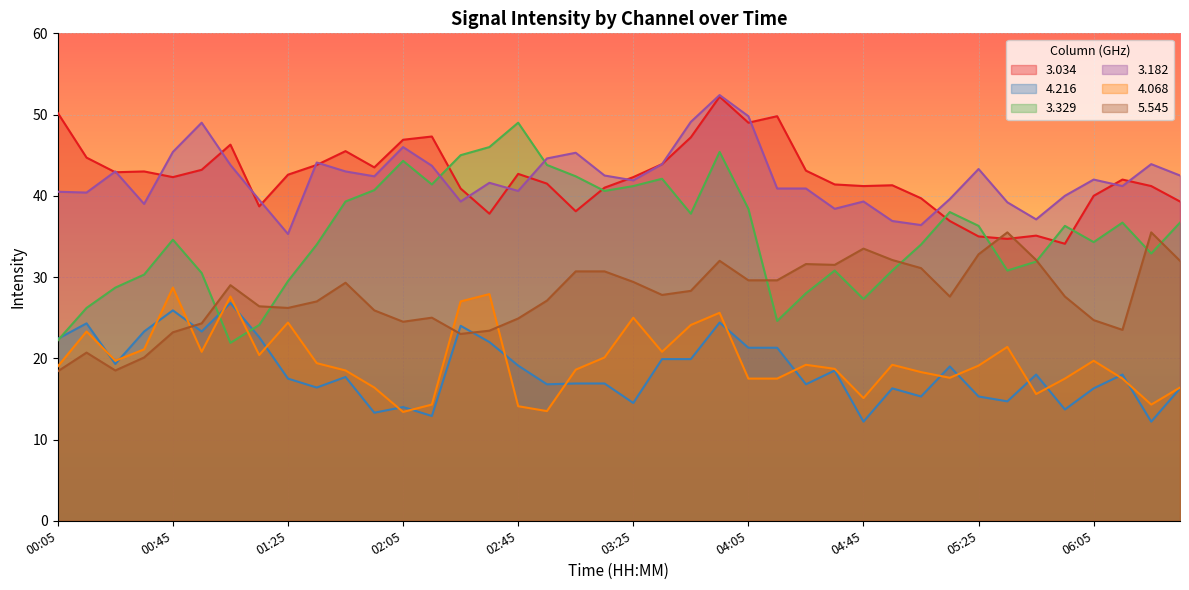

At 02:55, list the series in order from largest to smallest.

3.182, 3.329, 3.034, 5.545, 4.216, 4.068